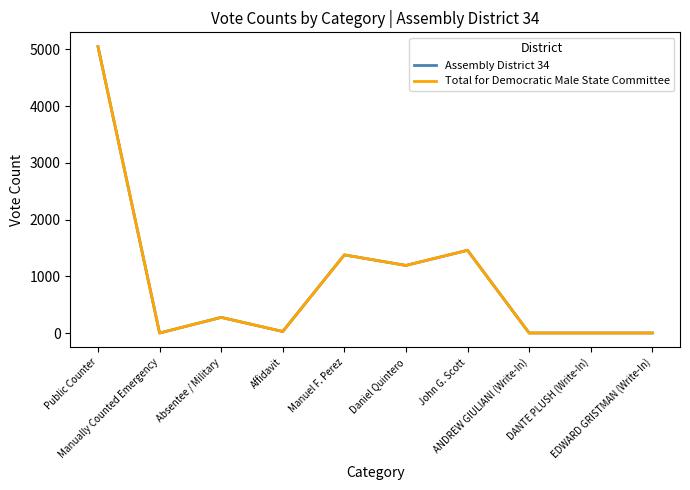

What position from the left is Public Counter?

1